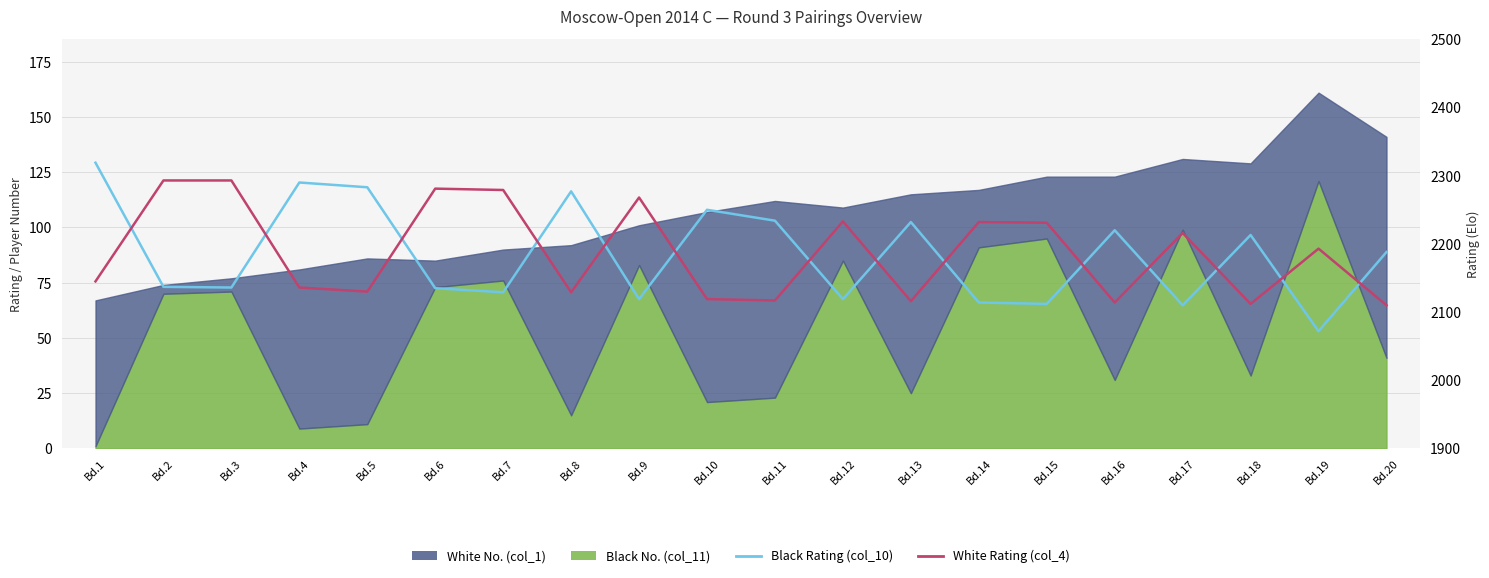

What is the spread (max minus min) of values at Bd.6?

146